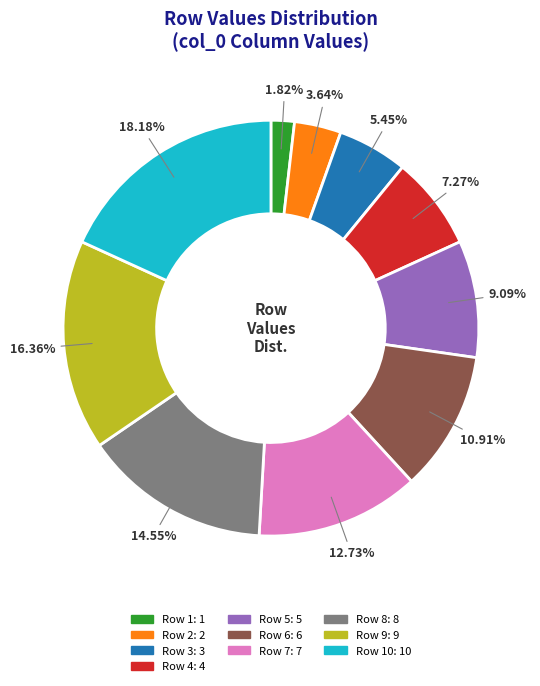

Does any single category account for the majority?

No